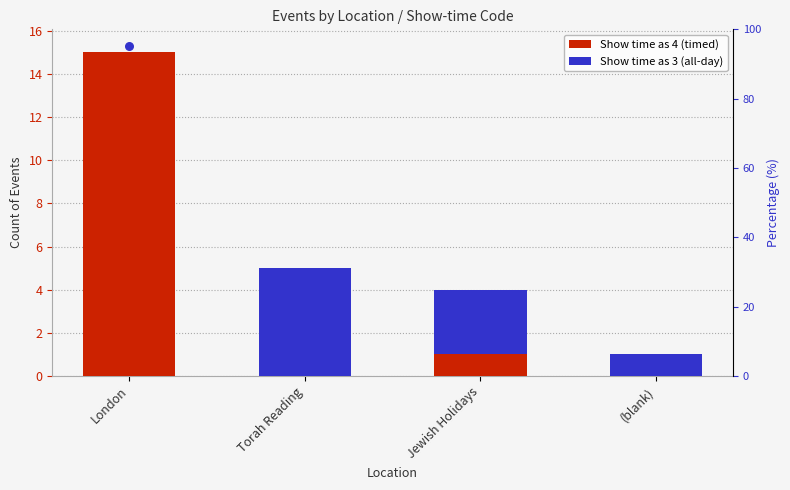

Is the value of Show time as 3 (all-day) at (blank) greater than the value of Show time as 4 (timed) at London?

No